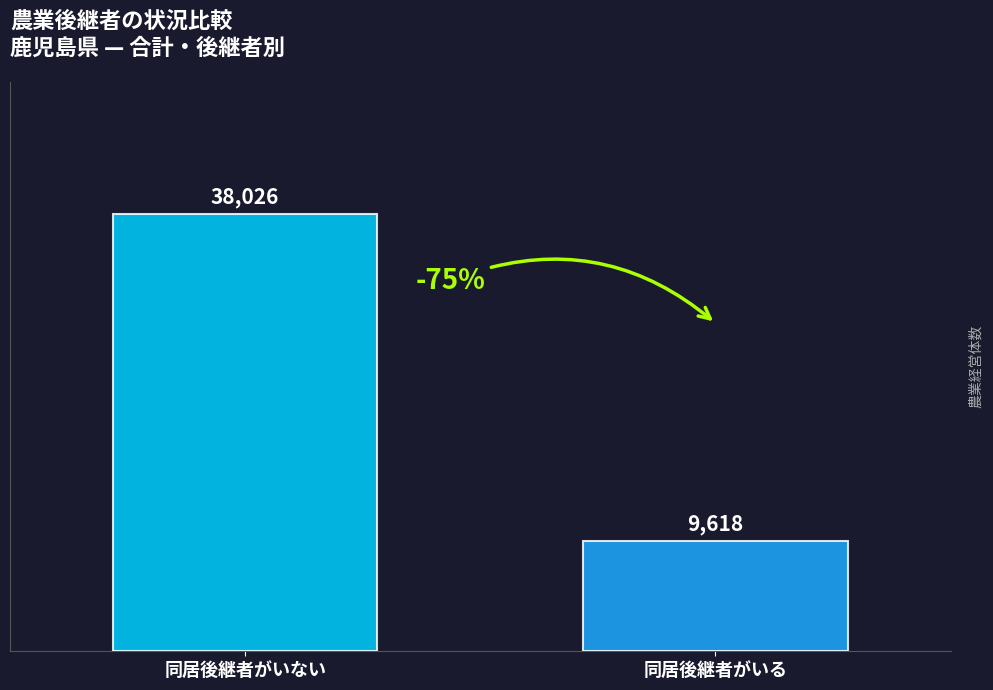

Count the number of categories in the chart.

1